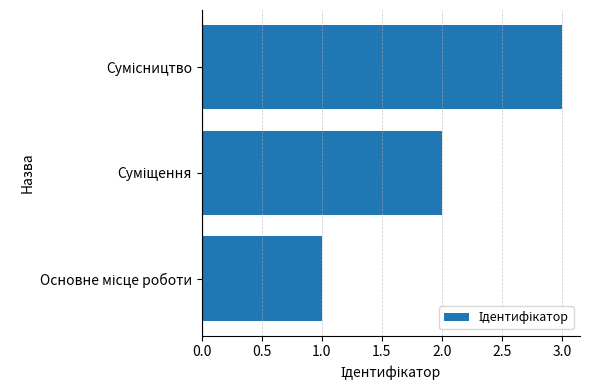

What is the sum of all values?

6